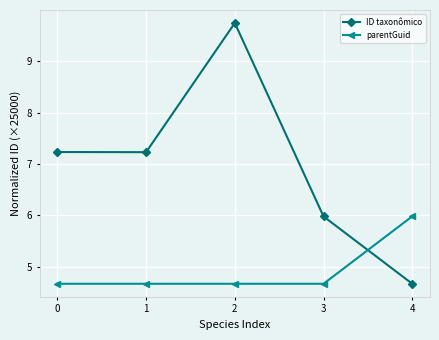

Rank the series at 4 from lowest to highest value.

ID taxonômico, parentGuid